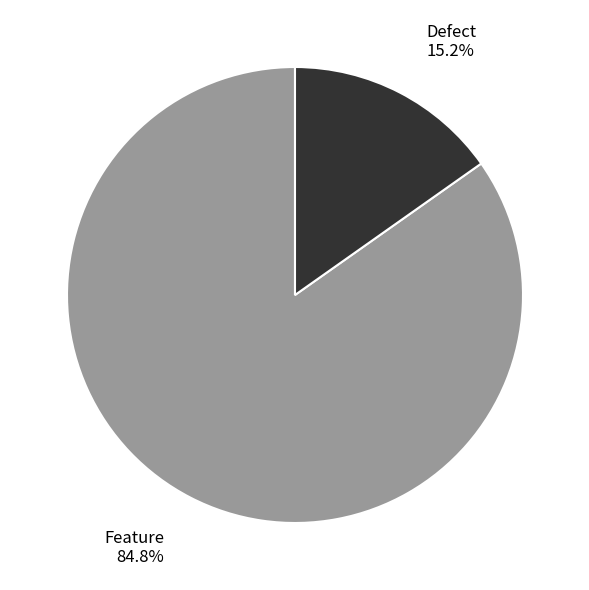

Between Feature and Defect, which is larger?

Feature